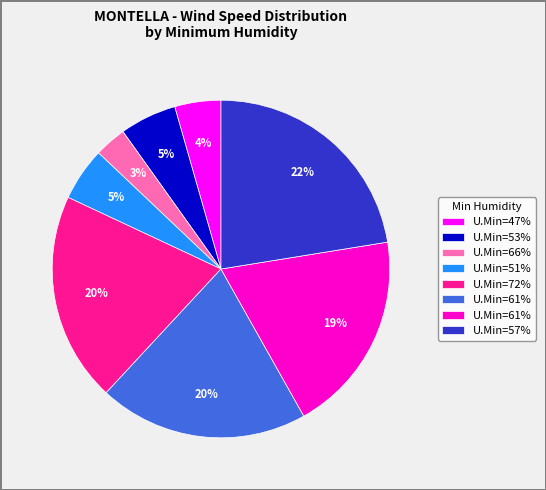

To the nearest percent, what is the average slice percentage?

12%